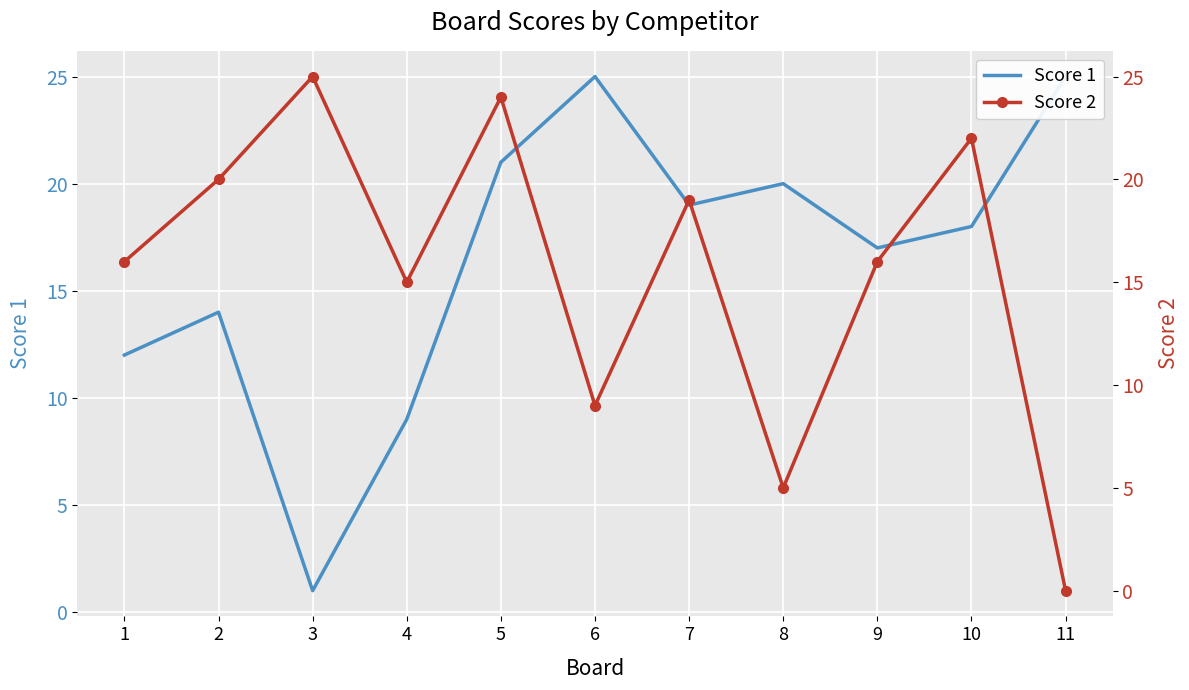

At how many categories does at least one series exceed 10?

11